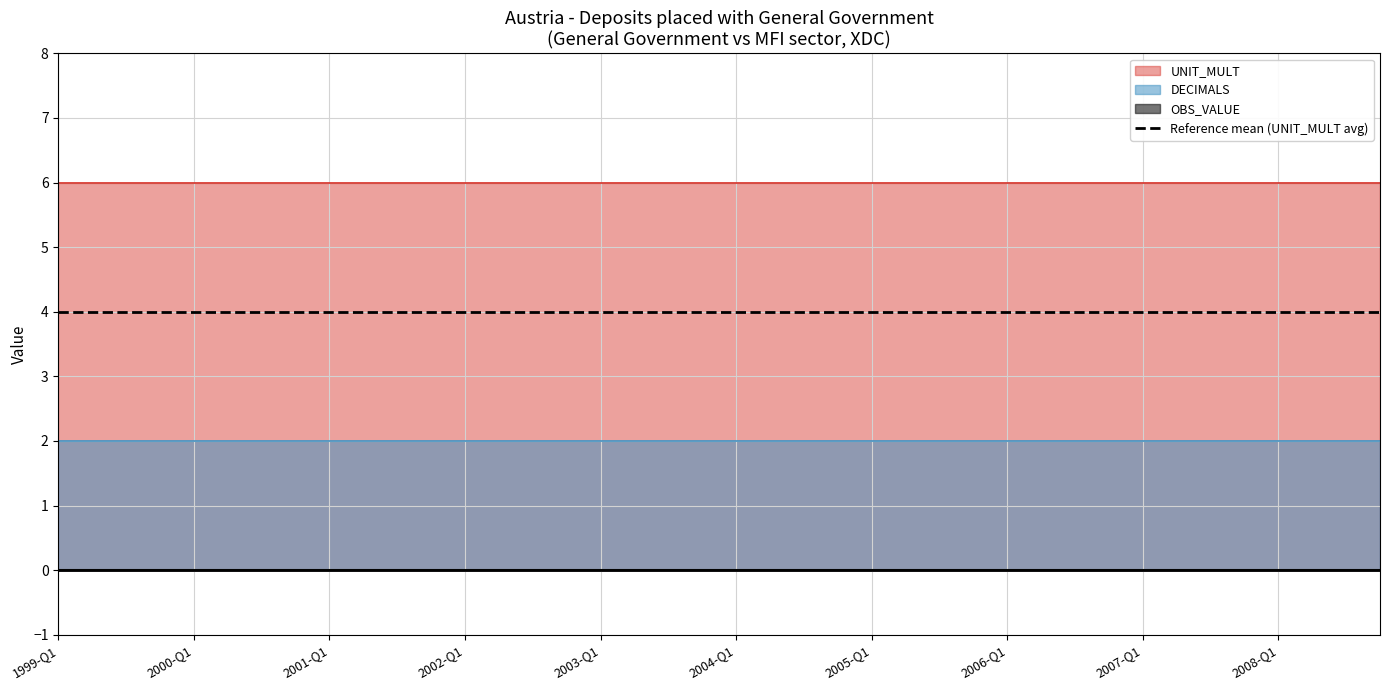

What is the difference between the highest and lowest values at 2000-Q3?

6